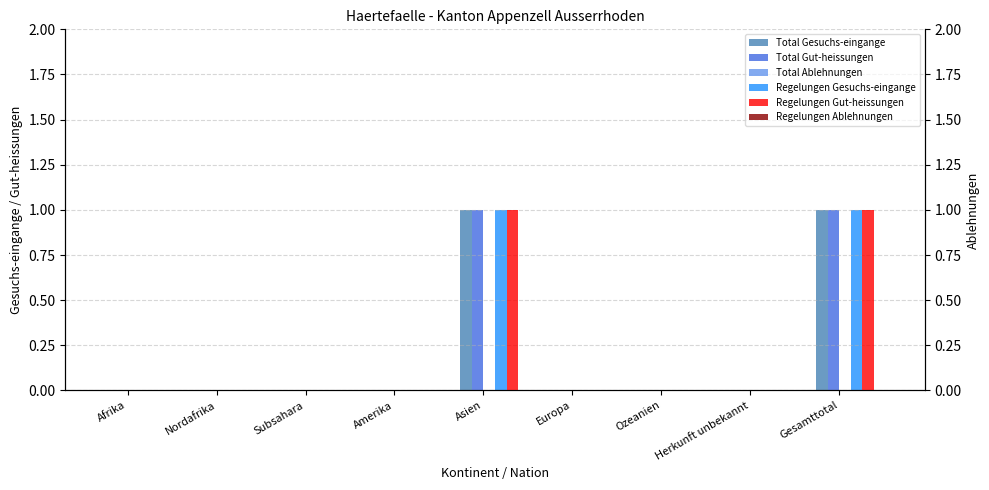

How many data points in Total Gut-heissungen are above 0?

2